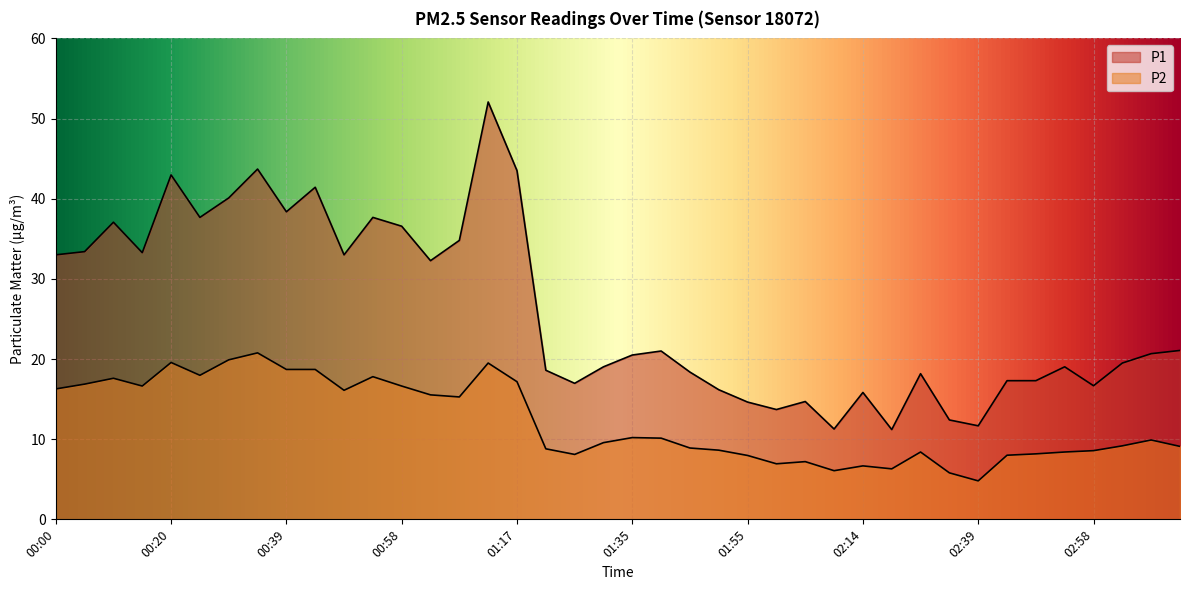

How many lines are shown in the chart?

2